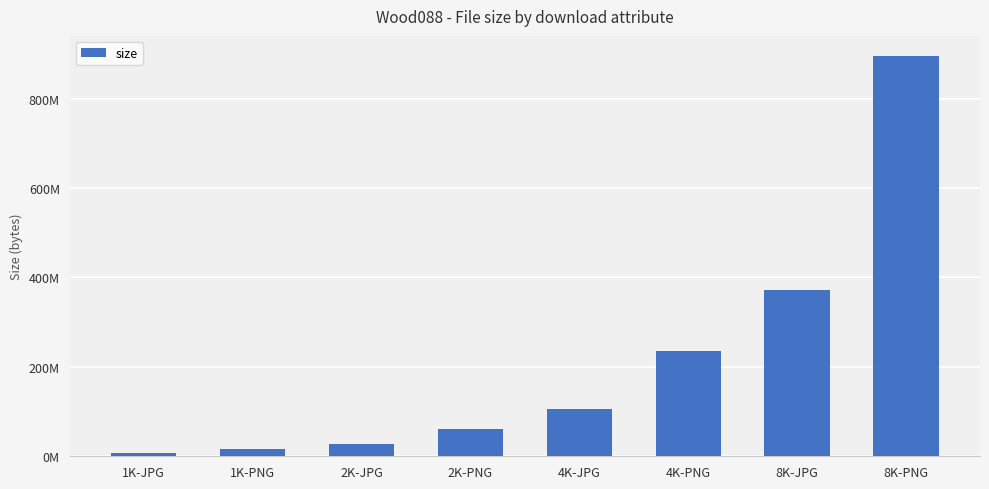

How many values are below 104996814?

4